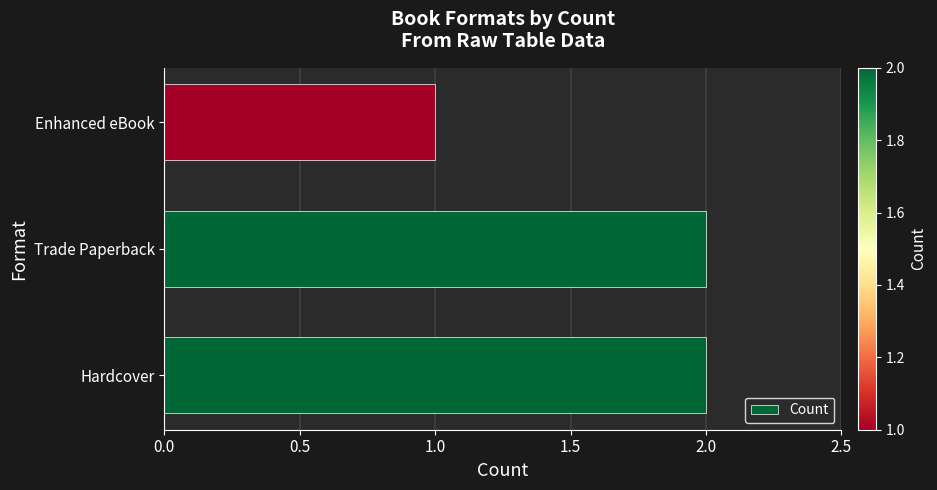

The value at Enhanced eBook is 0. True or false?

False